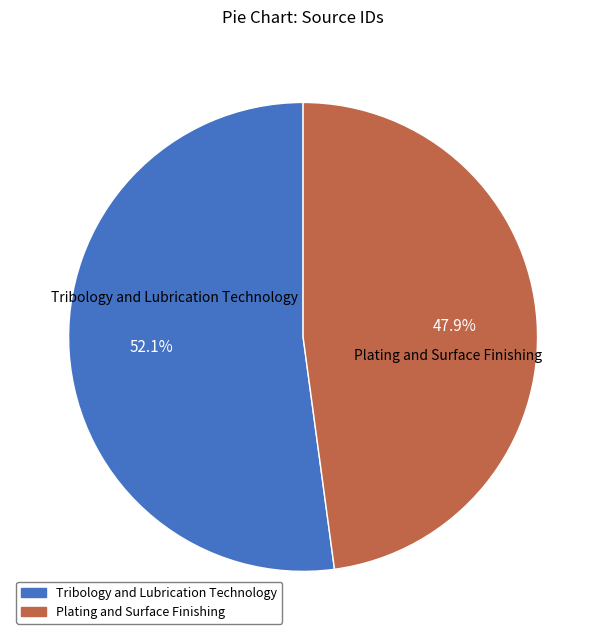

Which category has the biggest portion of the pie?

Tribology and Lubrication Technology